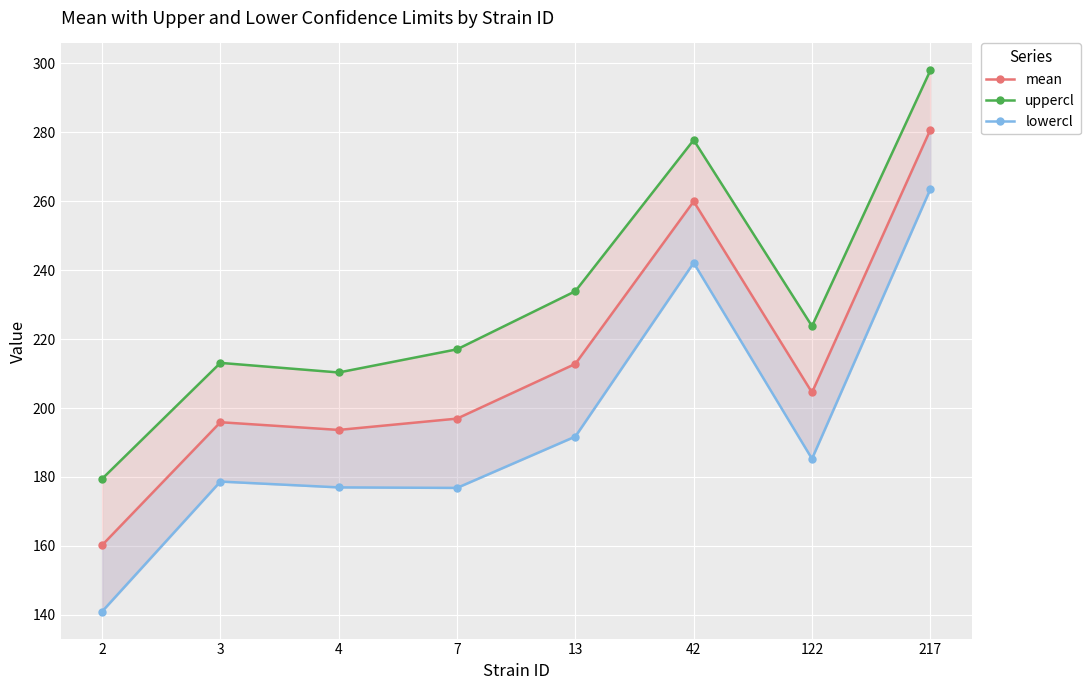

At which category is the sum across all series the highest?

217